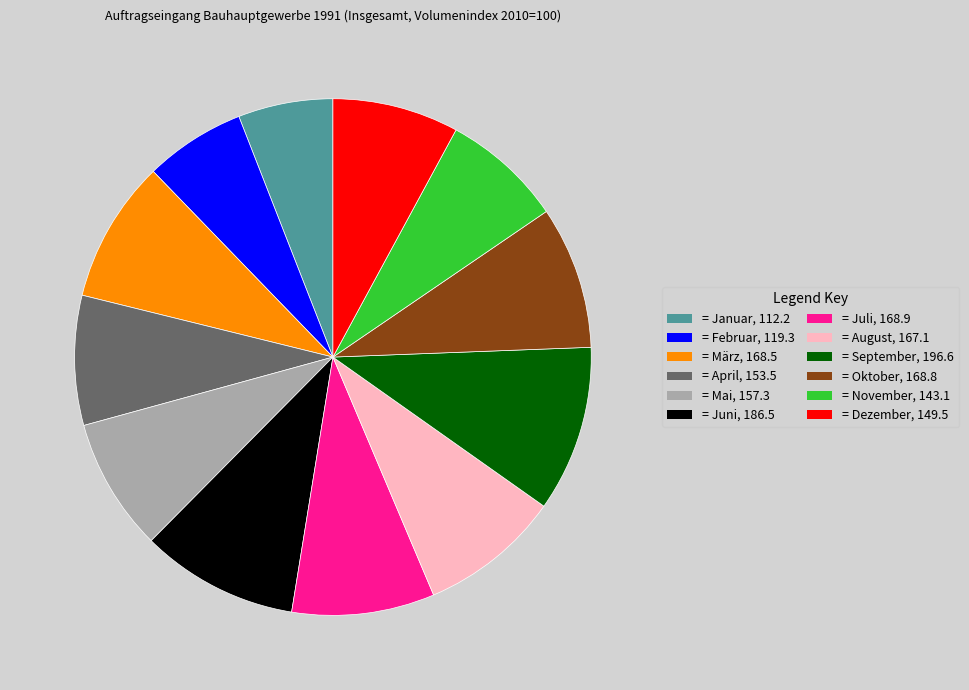

True or false: = September, 196.6 accounts for 10% of the total.

True